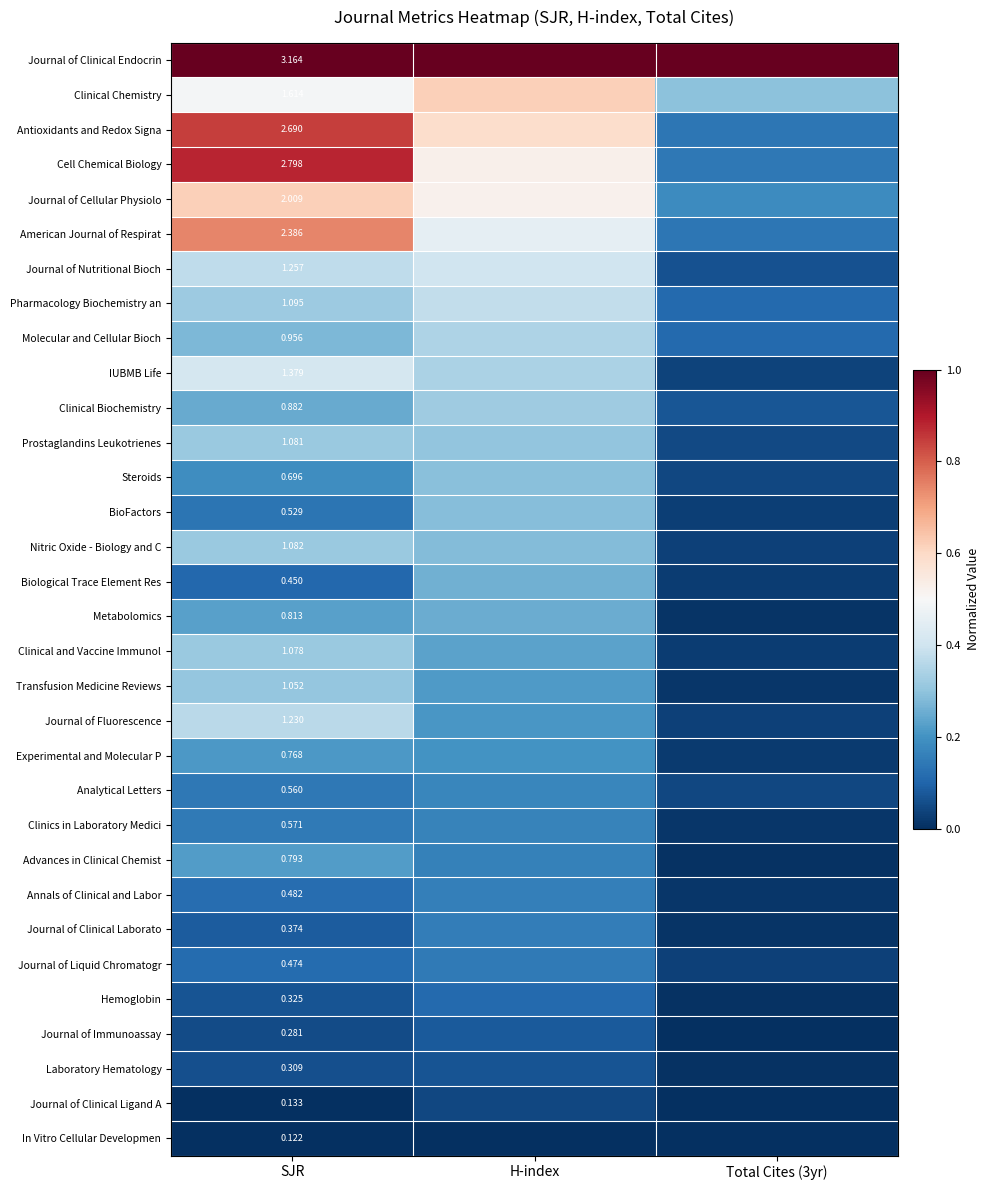

What is the maximum value for Pharmacology Biochemistry an?

0.4